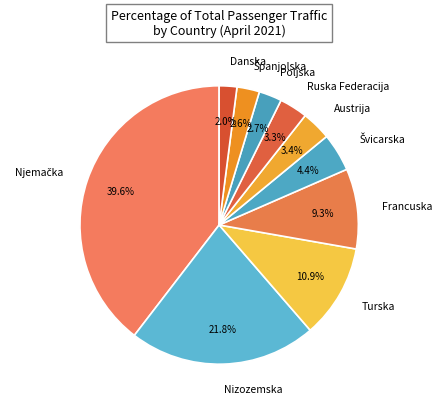

What portion of the pie excludes Nizozemska?

78.2%